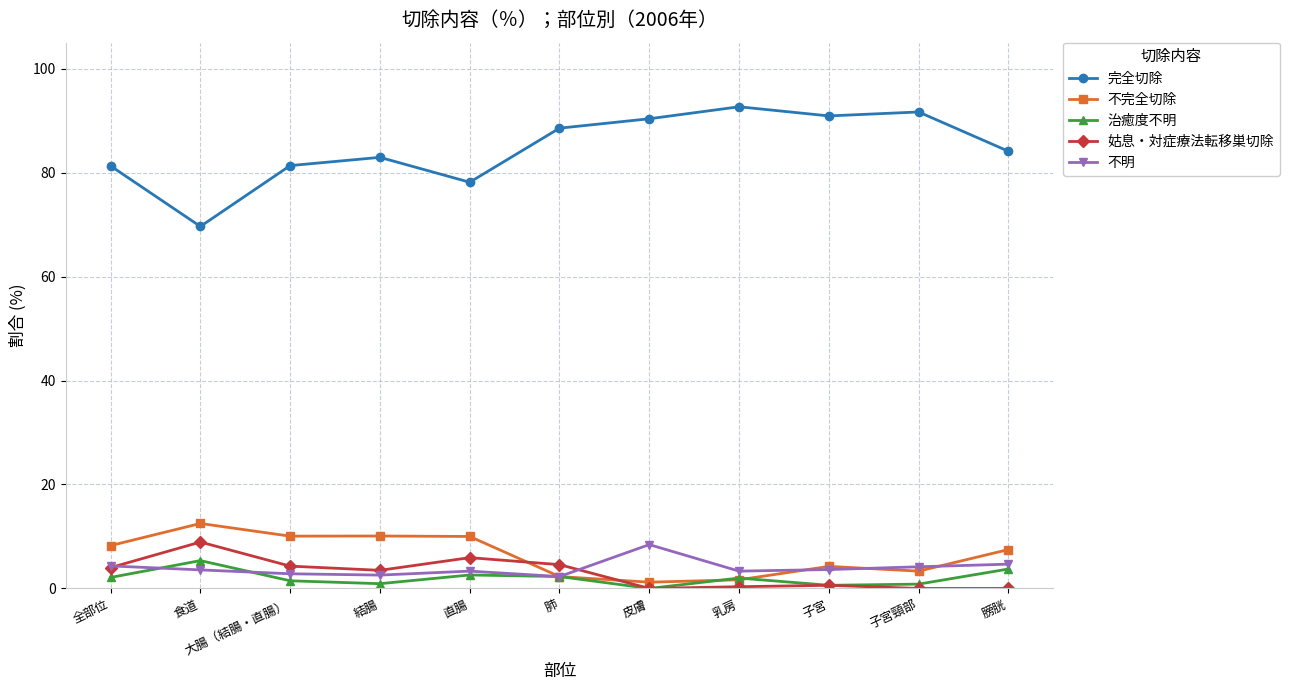

The 治癒度不明 series shows 0.9 at 結腸. True or false?

True